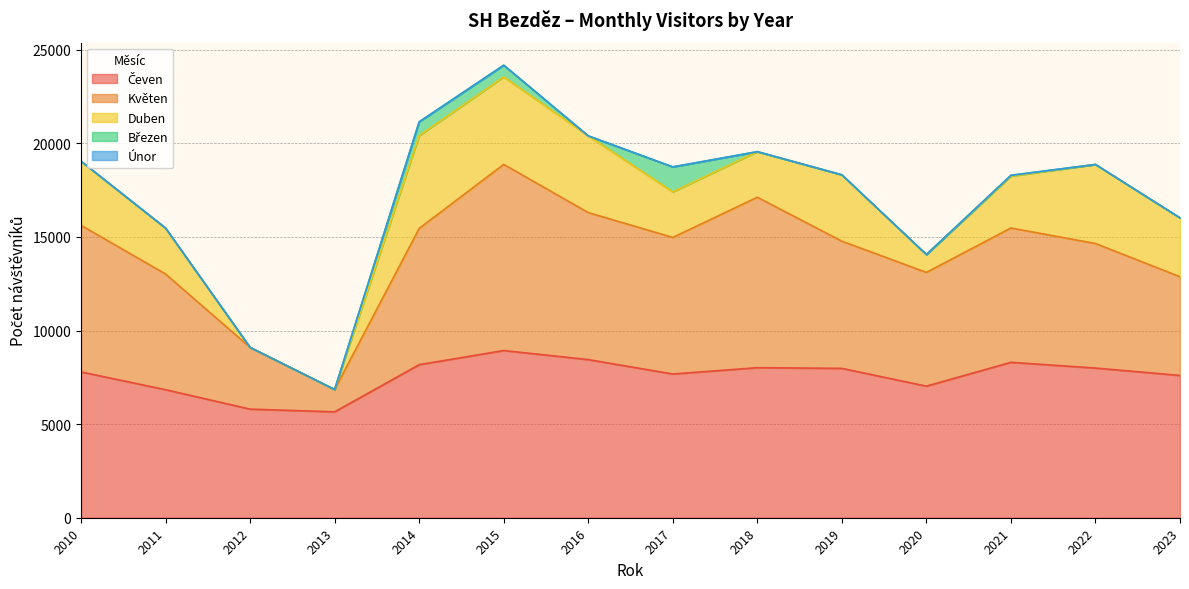

True or false: Březen has a value of 501 at 2018.

False